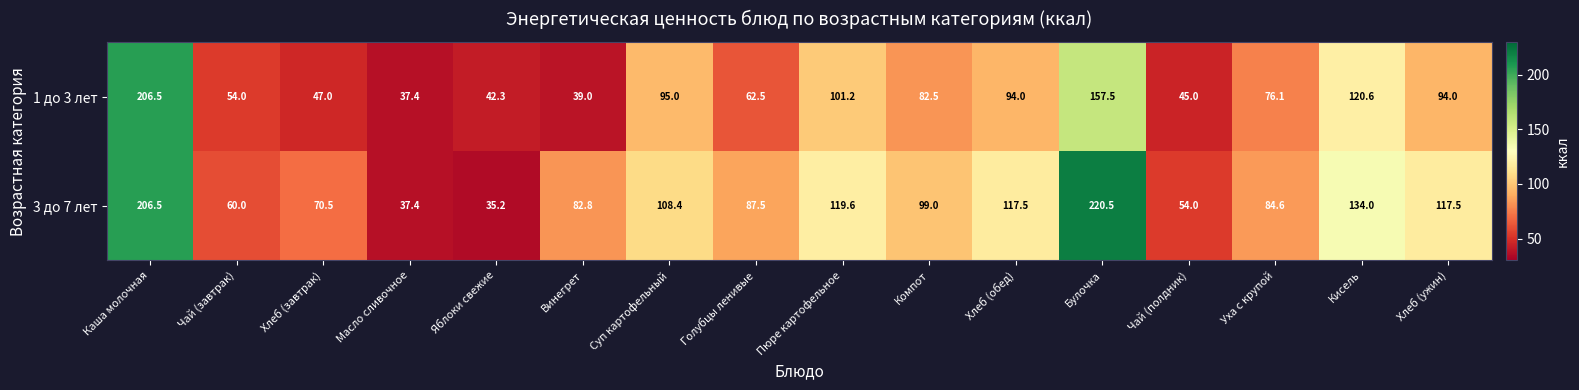

What is the maximum value shown in the chart?

220.5